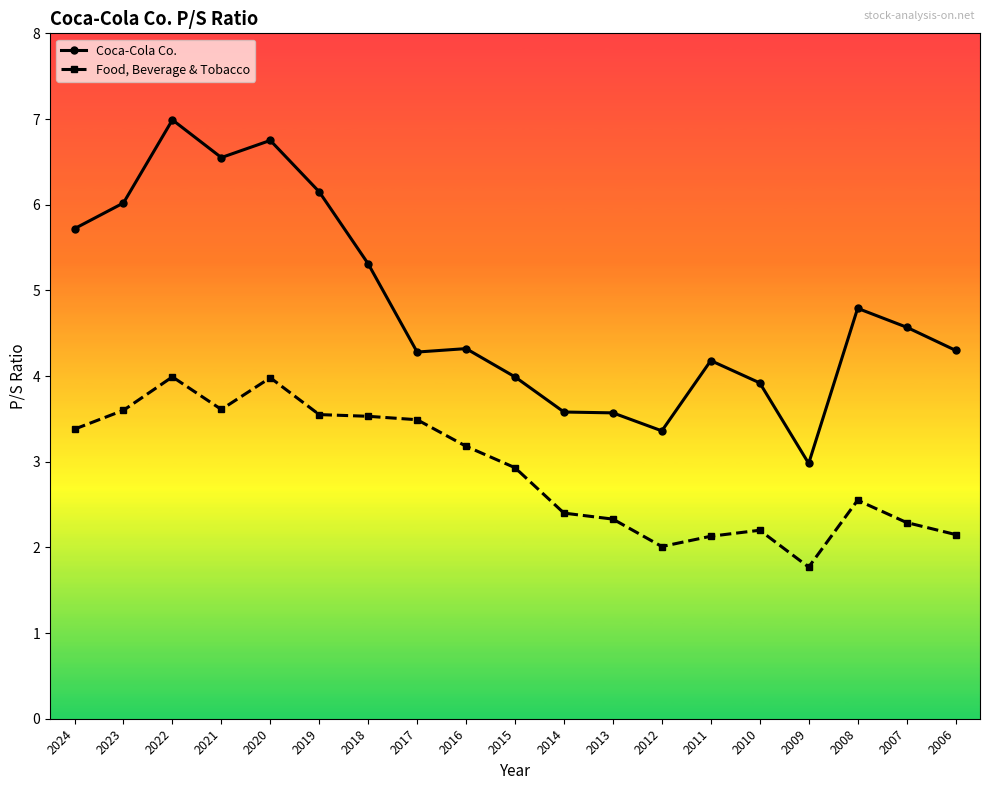

The value of Coca-Cola Co. at 2010 is 1.0. True or false?

False